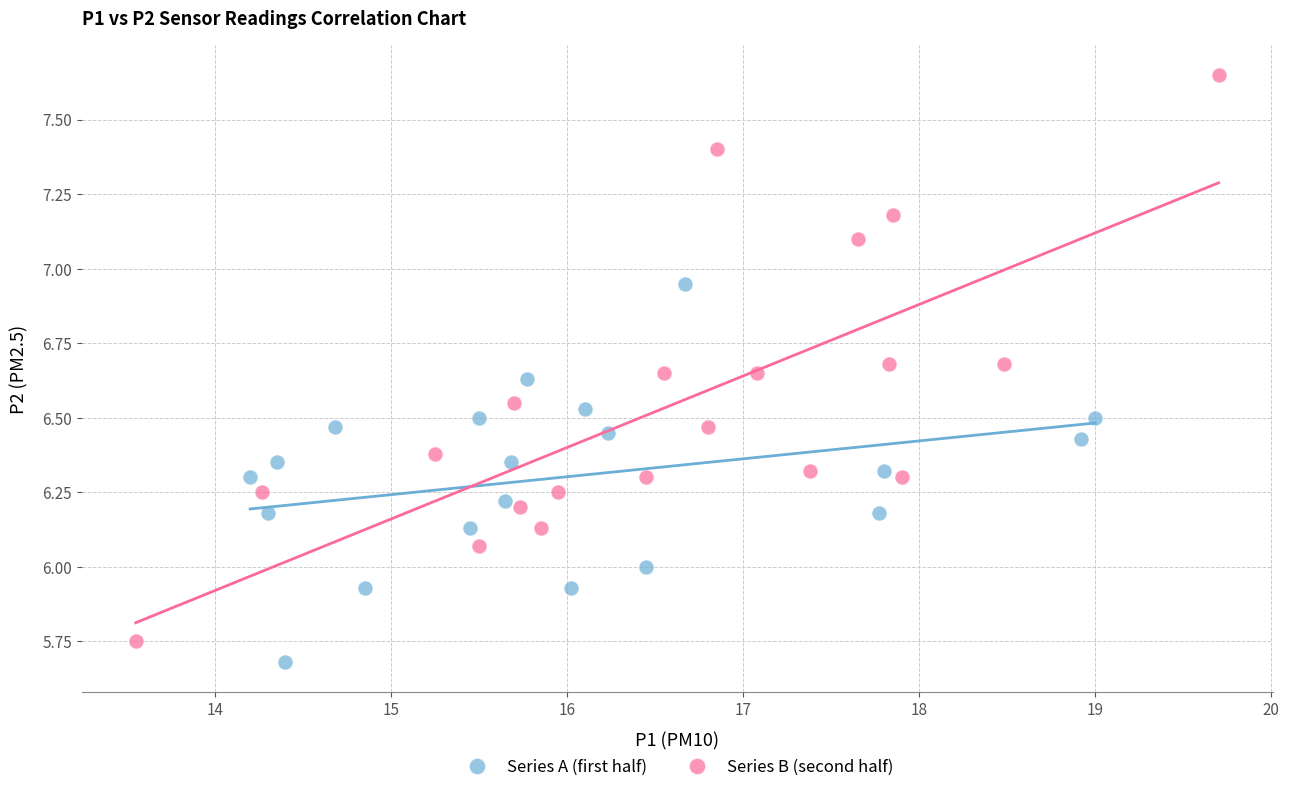

Which series reaches the minimum Y coordinate?

Series A (first half)